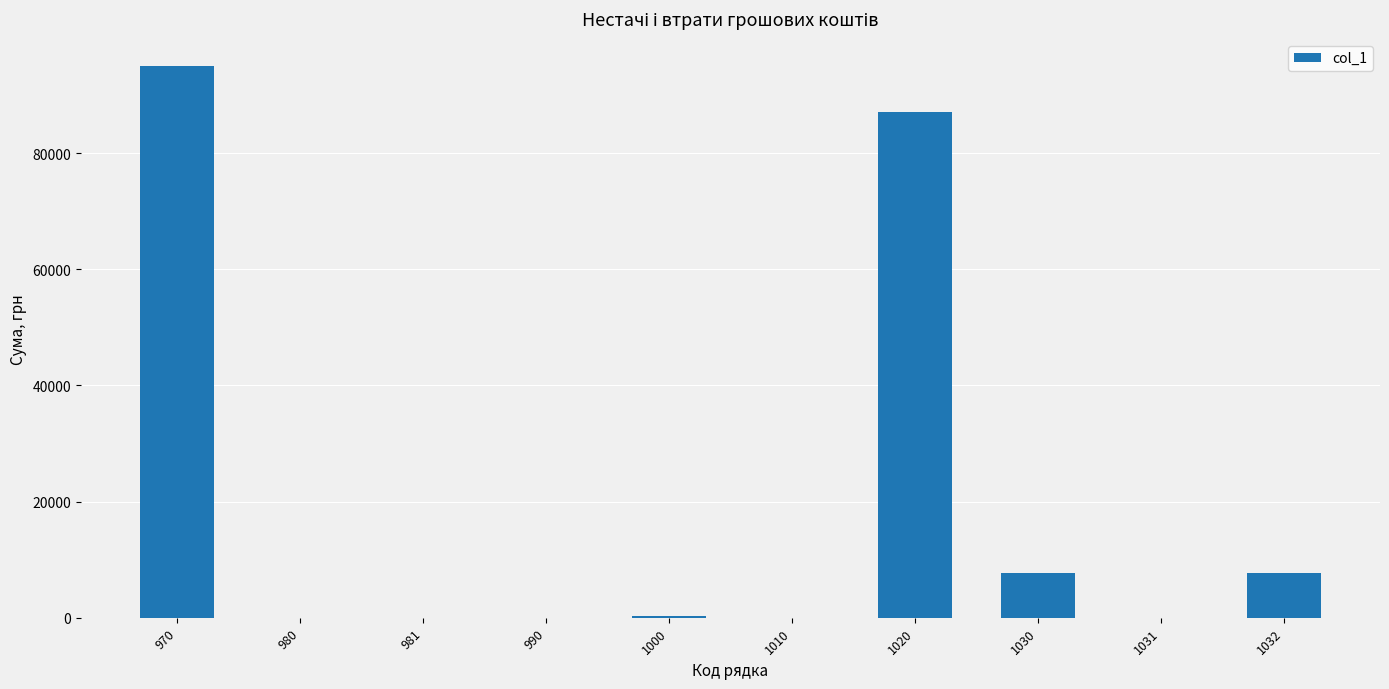

What is the sum of all values?

197507